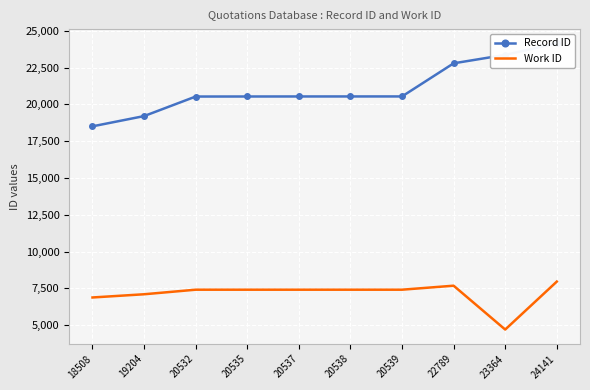

At how many categories does at least one series exceed 20748?

3